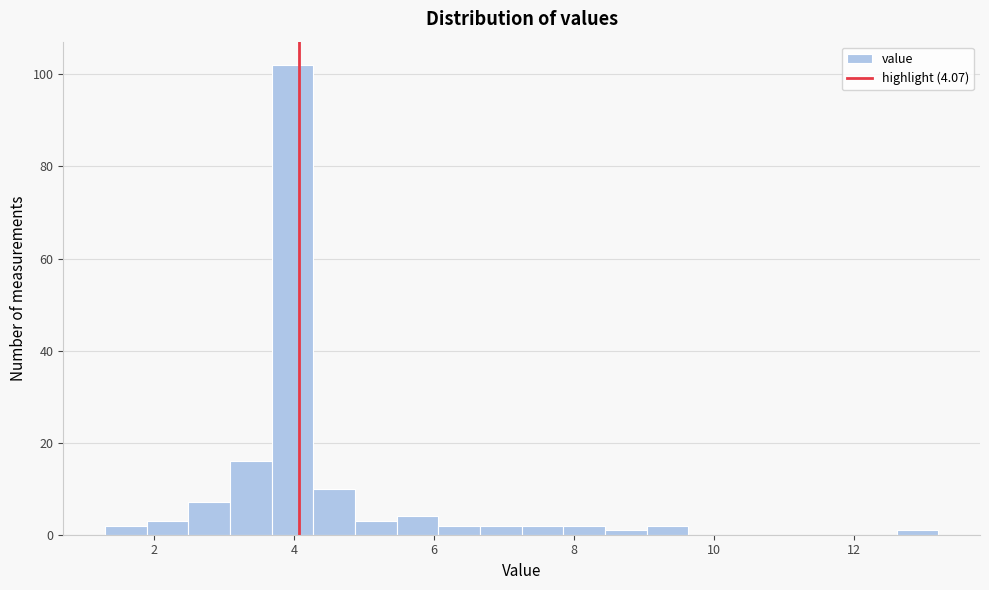

Read against the x-axis, roughly where is the centre of the tallest bar?

4.0